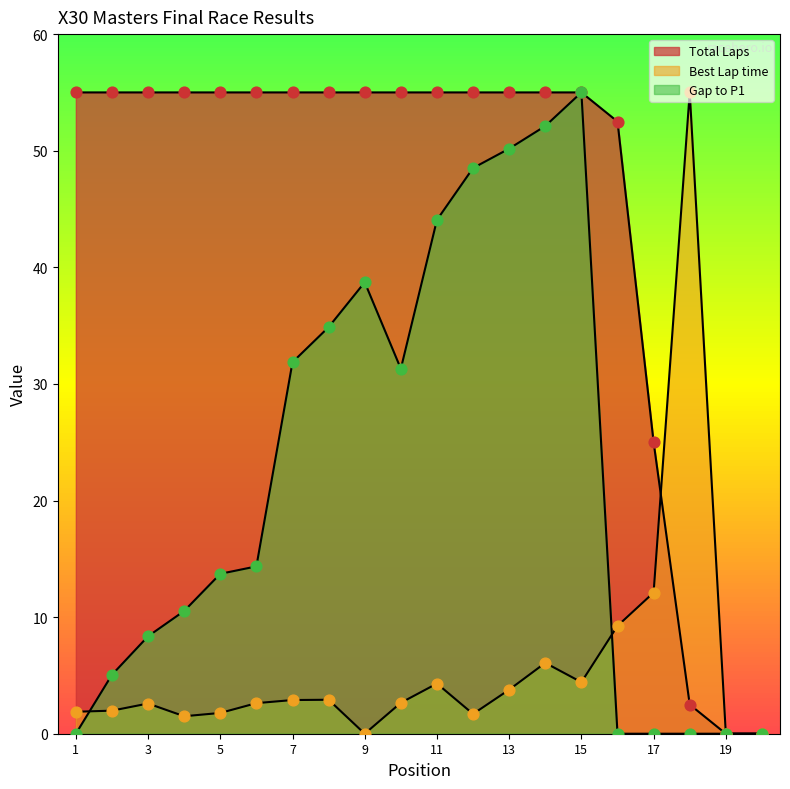

Is the value of Gap to P1 at 14 greater than the value of Total Laps at 12?

No